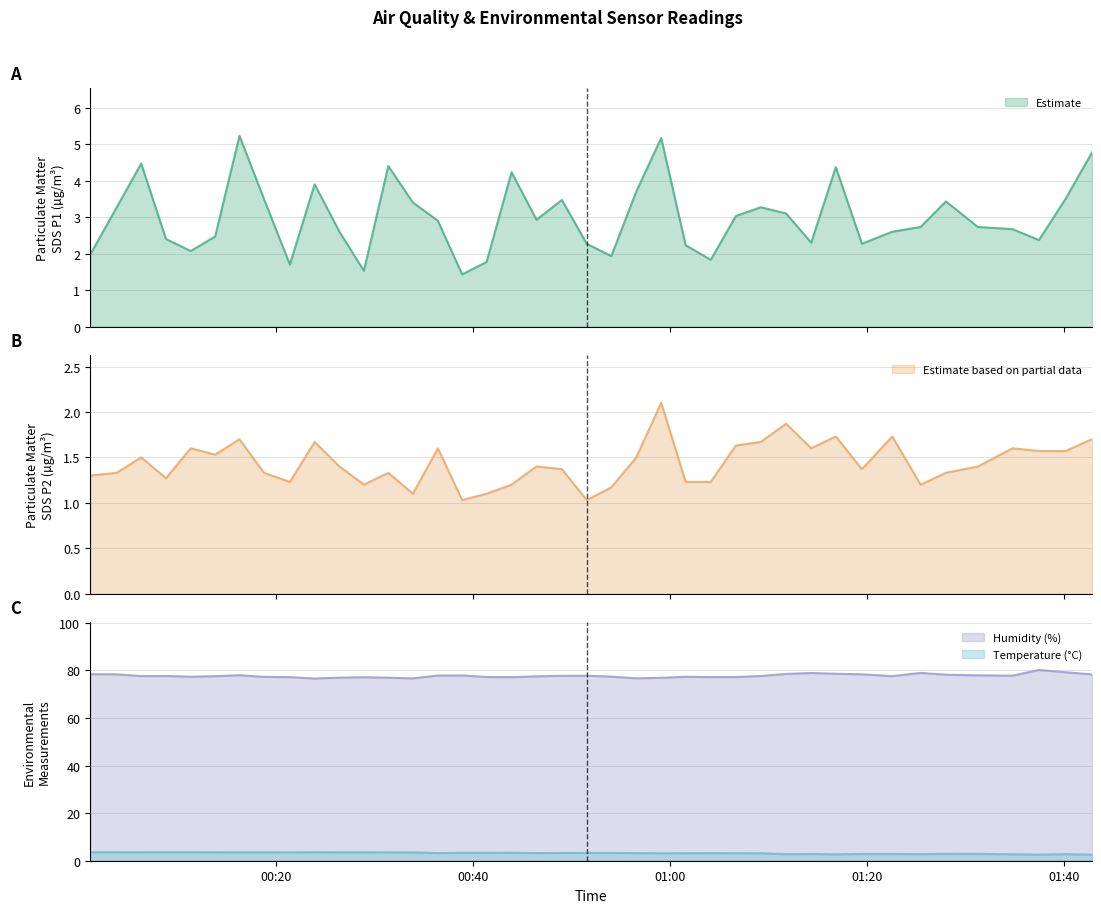

True or false: SDS_P1 has a value of 3.5 at 2023/03/28 00:49:01.

True